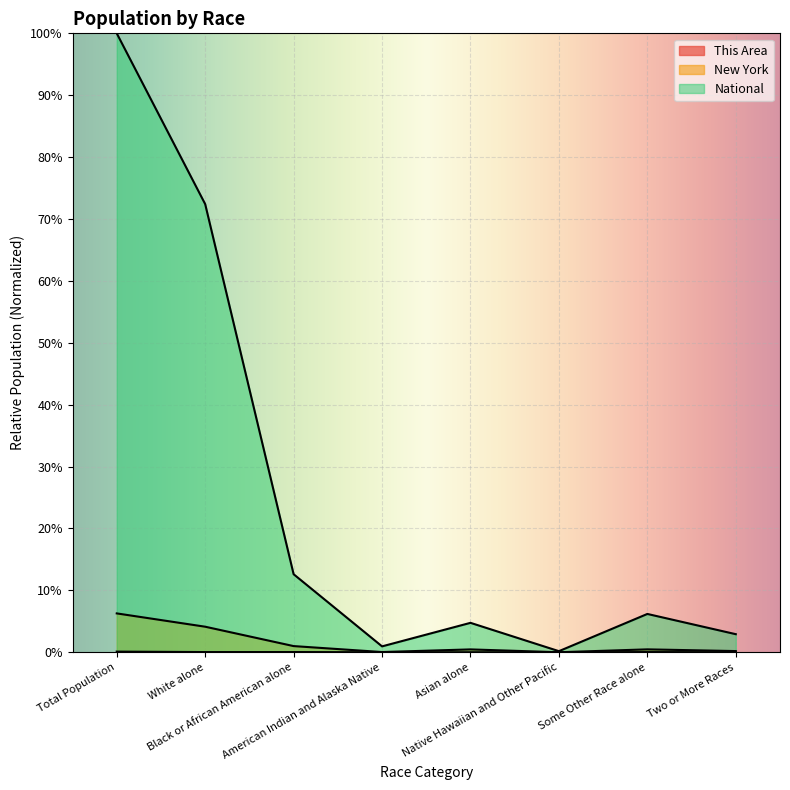

At Some Other Race alone, list the series in order from smallest to largest.

This Area, New York, National